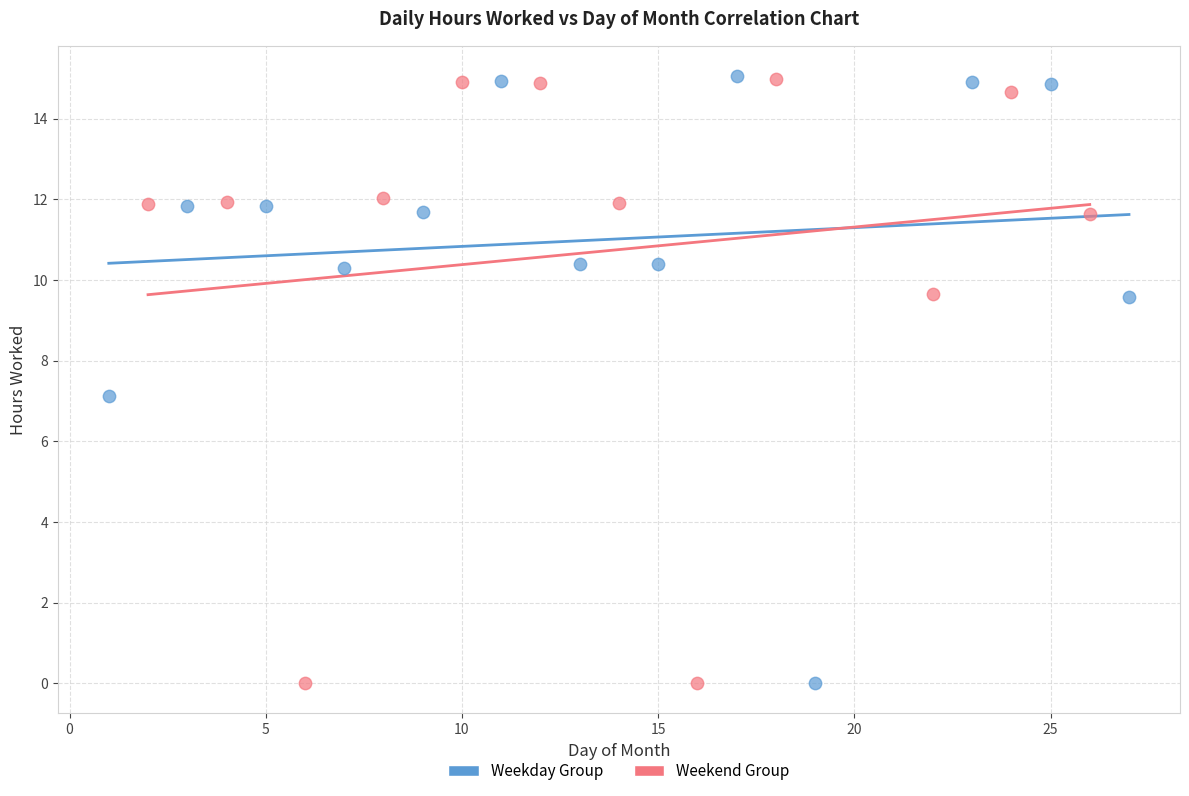

What are all the series names shown in the legend?

Weekday Group, Weekend Group